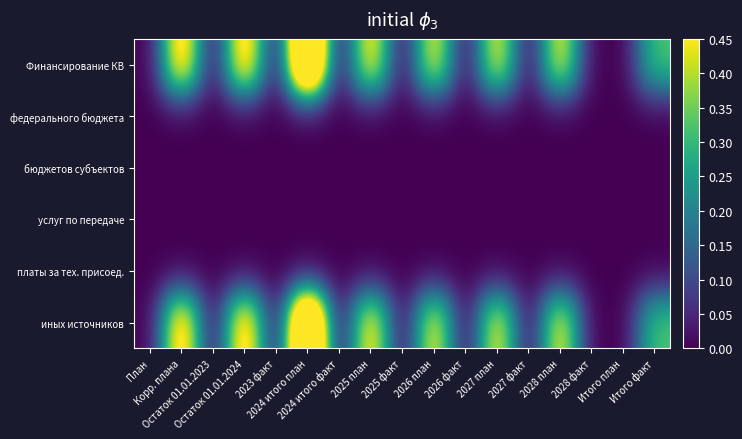

At Итого факт, list the series in order from largest to smallest.

Финансирование КВ, иных источников, федерального бюджета, бюджетов субъектов, услуг по передаче, платы за тех. присоед.